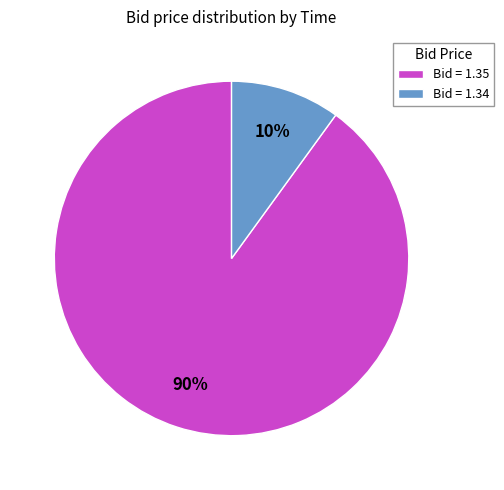

What percentage is the Bid = 1.35 slice, to the nearest percent?

90%